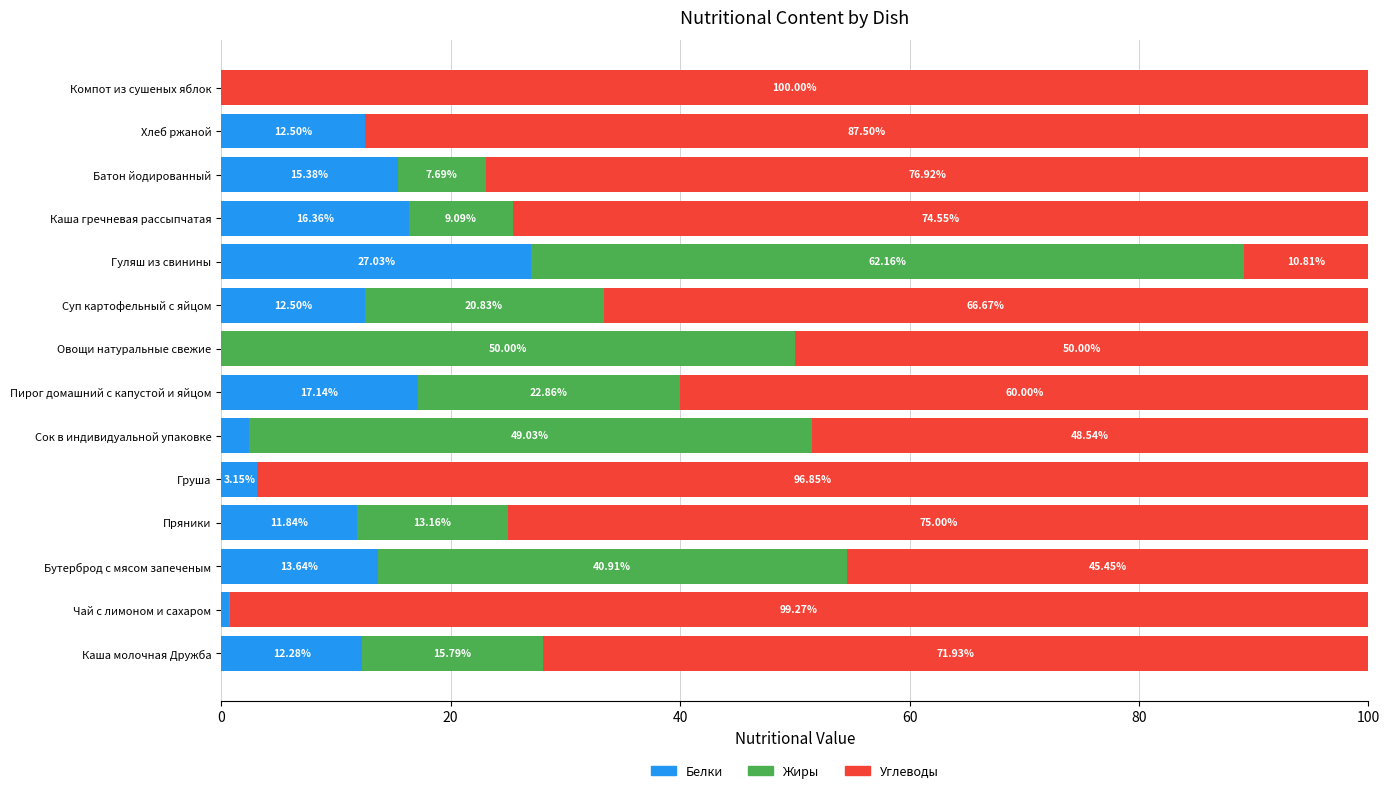

Rank the series by their maximum value, from lowest to highest.

Белки, Жиры, Углеводы